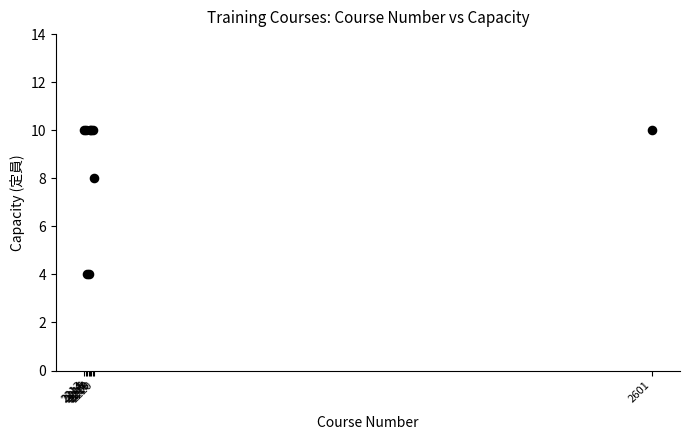

What Y value in the scatter plot is closest to 7?

8